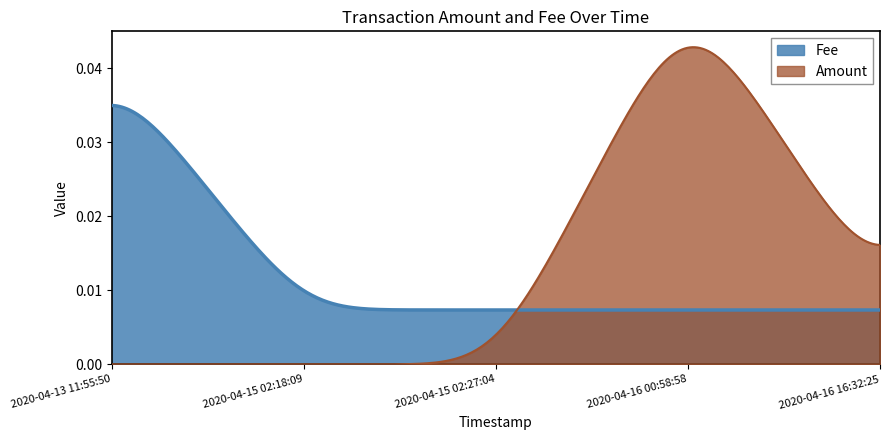

At how many categories does at least one series exceed 0?

300